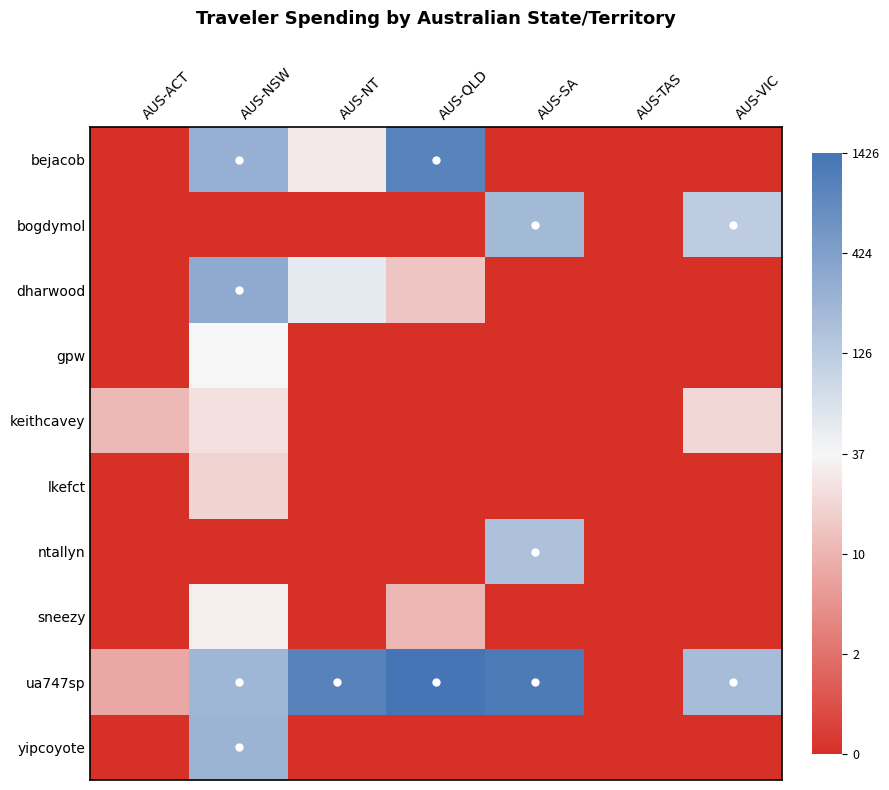

Reading left to right, list all the values displayed in this chart.

bejacob: AUS-ACT=0.0	AUS-NSW=5.6	AUS-NT=3.4	AUS-QLD=6.9	AUS-SA=0.0	AUS-TAS=0.0	AUS-VIC=0.0
bogdymol: AUS-ACT=0.0	AUS-NSW=0.0	AUS-NT=0.0	AUS-QLD=0.0	AUS-SA=5.3	AUS-TAS=0.0	AUS-VIC=4.8
dharwood: AUS-ACT=0.0	AUS-NSW=5.8	AUS-NT=4.0	AUS-QLD=2.7	AUS-SA=0.0	AUS-TAS=0.0	AUS-VIC=0.0
gpw: AUS-ACT=0.0	AUS-NSW=3.6	AUS-NT=0.0	AUS-QLD=0.0	AUS-SA=0.0	AUS-TAS=0.0	AUS-VIC=0.0
keithcavey: AUS-ACT=2.5	AUS-NSW=3.3	AUS-NT=0.0	AUS-QLD=0.0	AUS-SA=0.0	AUS-TAS=0.0	AUS-VIC=3.0
lkefct: AUS-ACT=0.0	AUS-NSW=3.0	AUS-NT=0.0	AUS-QLD=0.0	AUS-SA=0.0	AUS-TAS=0.0	AUS-VIC=0.0
ntallyn: AUS-ACT=0.0	AUS-NSW=0.0	AUS-NT=0.0	AUS-QLD=0.0	AUS-SA=5.1	AUS-TAS=0.0	AUS-VIC=0.0
sneezy: AUS-ACT=0.0	AUS-NSW=3.5	AUS-NT=0.0	AUS-QLD=2.5	AUS-SA=0.0	AUS-TAS=0.0	AUS-VIC=0.0
ua747sp: AUS-ACT=2.2	AUS-NSW=5.4	AUS-NT=6.9	AUS-QLD=7.3	AUS-SA=7.1	AUS-TAS=0.0	AUS-VIC=5.3
yipcoyote: AUS-ACT=0.0	AUS-NSW=5.5	AUS-NT=0.0	AUS-QLD=0.0	AUS-SA=0.0	AUS-TAS=0.0	AUS-VIC=0.0